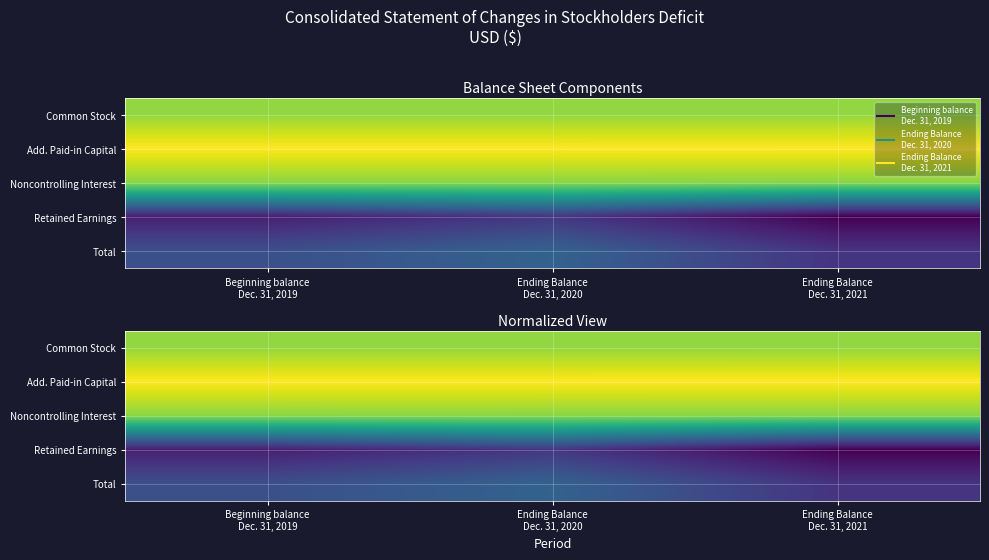

List the series in order of their peak value, lowest first.

Retained Earnings, Total, Noncontrolling Interest, Common Stock, Add. Paid-in Capital